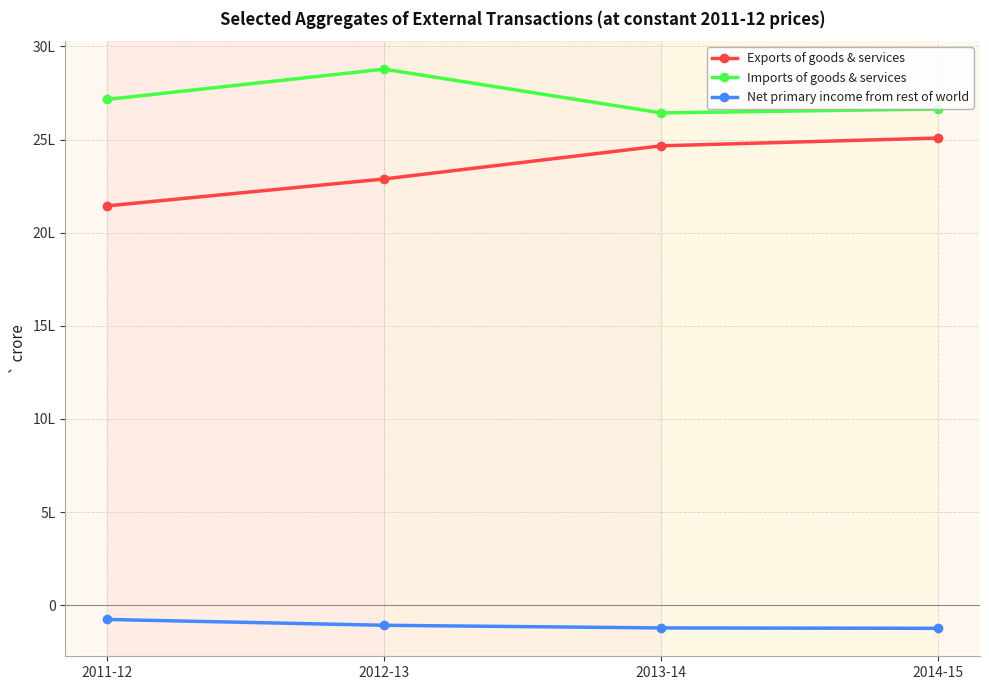

What is the spread (max minus min) of values at 2013-14?

2765740